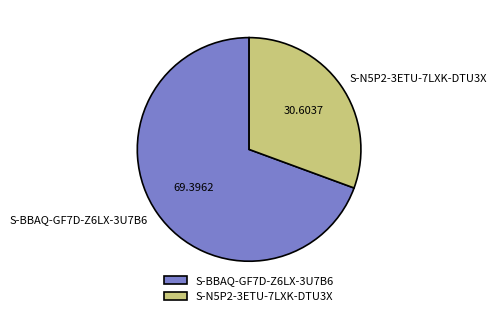

Which slice represents more than half of the pie?

S-BBAQ-GF7D-Z6LX-3U7B6